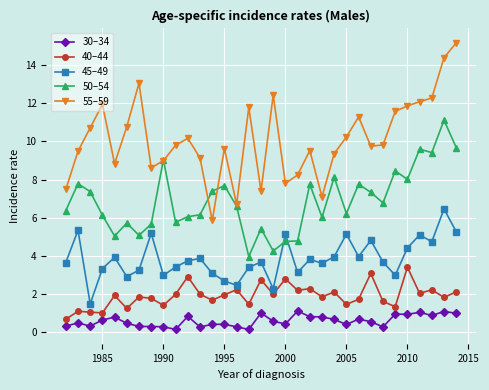

True or false: 50–54 has more than 1 points higher than both neighbors.

True